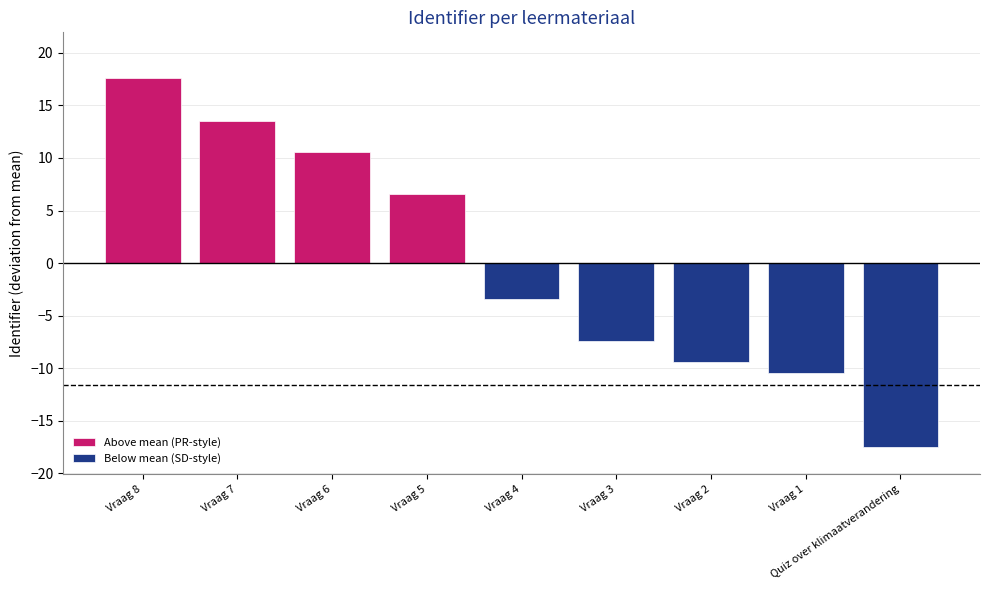

At which label does Above mean (PR-style) first exceed 13?

Vraag 8